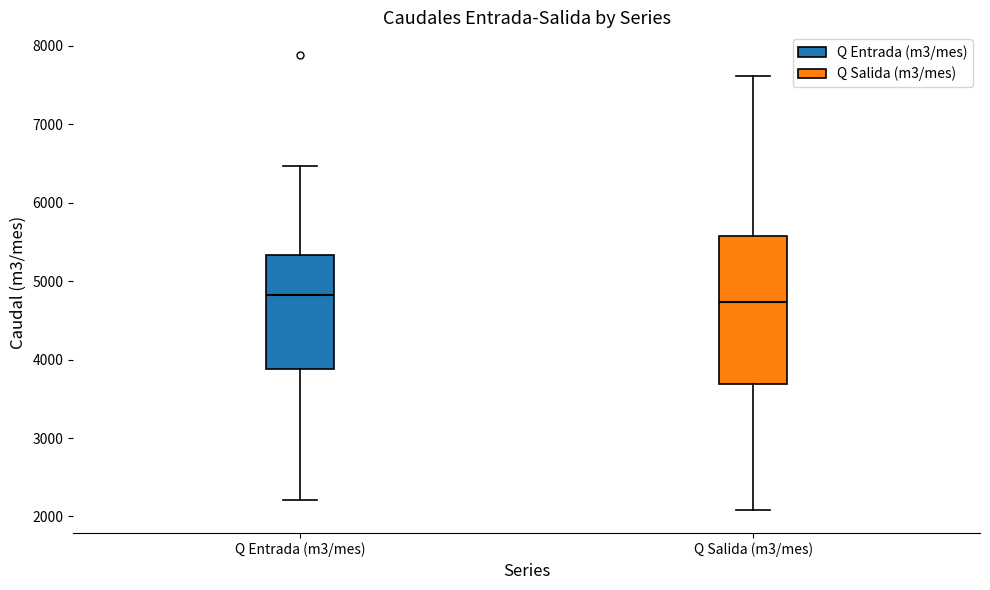

Which box is the tallest, from its lower edge to its upper edge?

Q Salida (m3/mes)